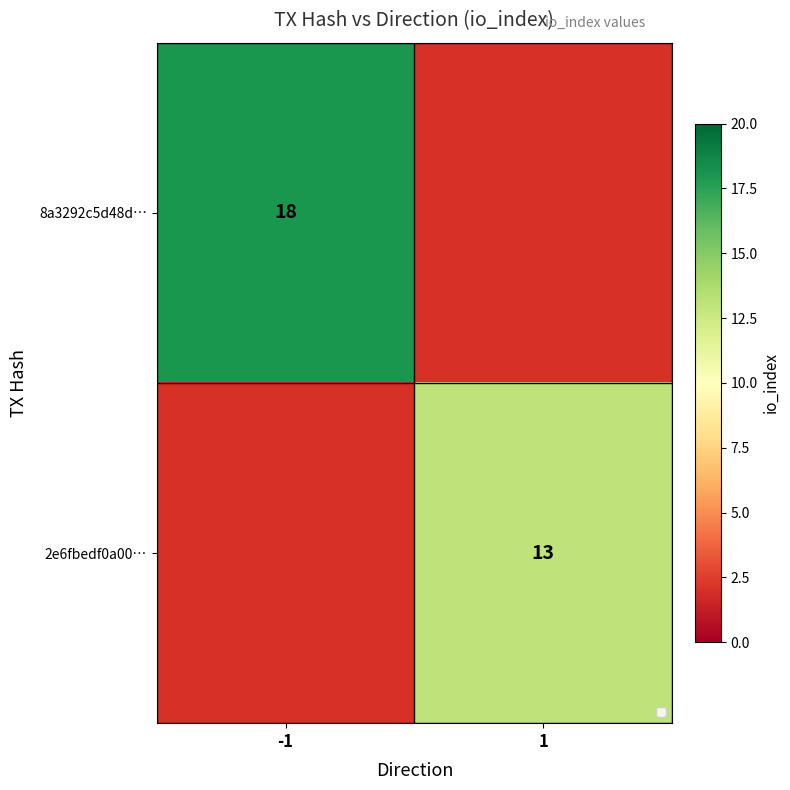

Is it true that 2e6fbedf0a00… equals 18 at 1?

False